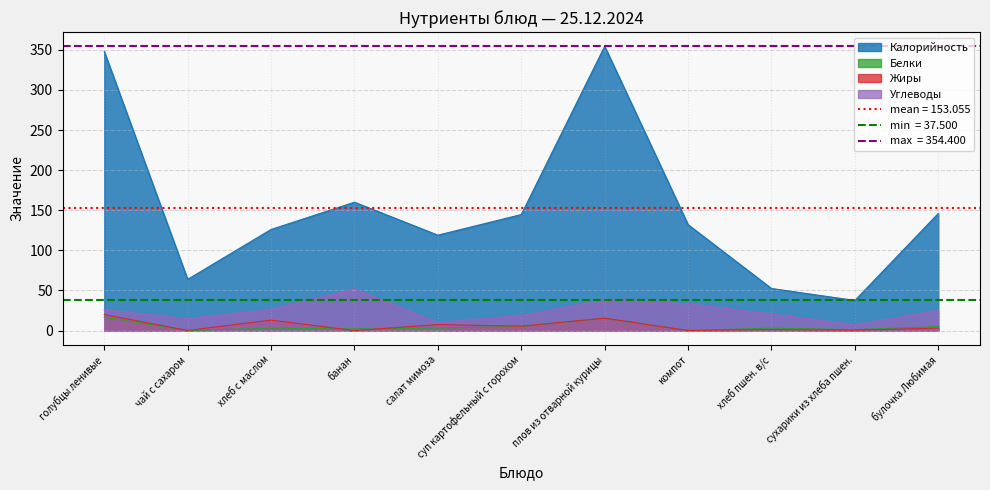

What is the label of the 1st point from the right?

булочка Любимая